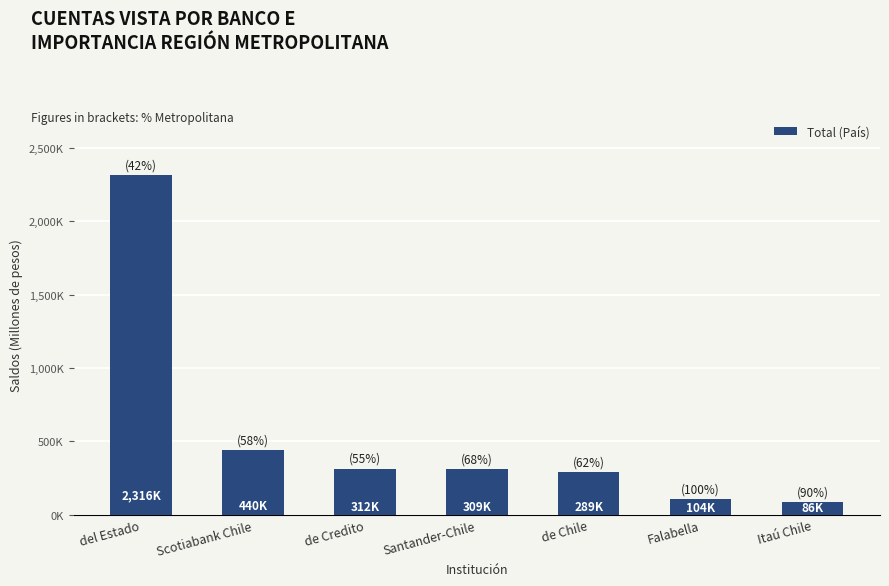

What is the difference between the values at Itaú Chile and de Chile?

202636.8